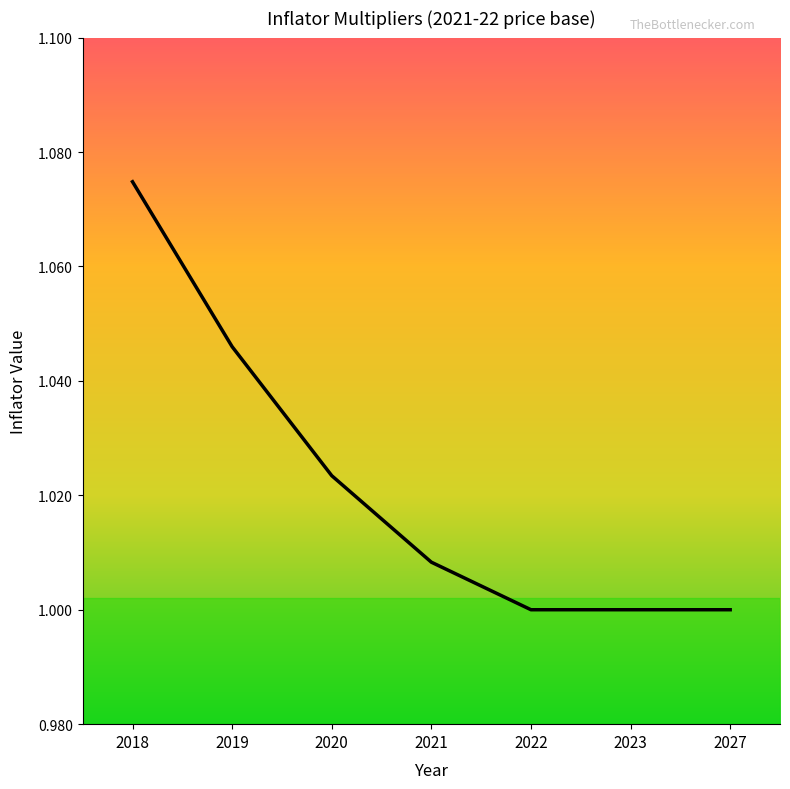

Which category has the highest value across all series?

2018